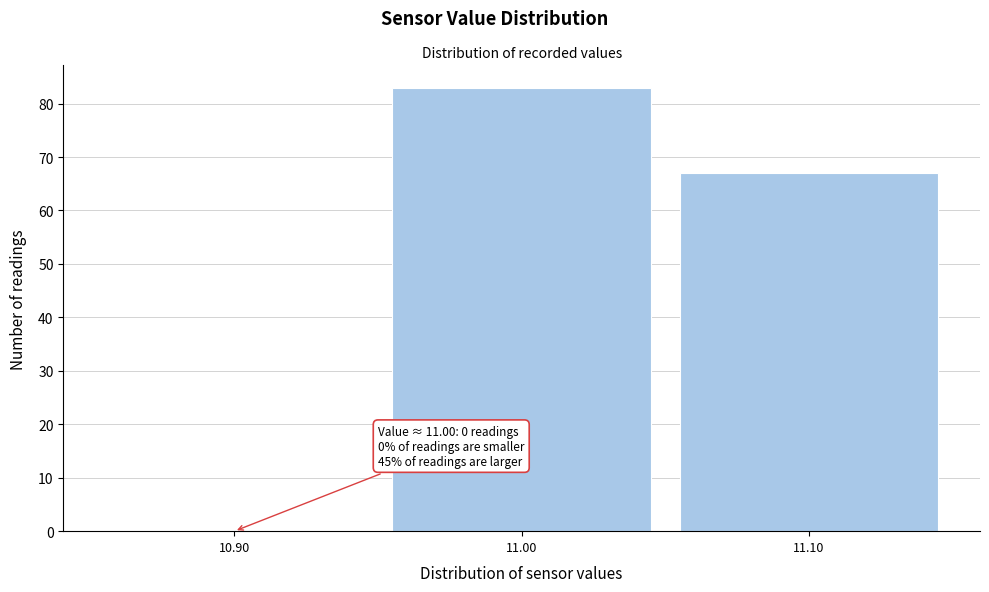

Reading right to left, transcribe all the data shown in this chart.

11.10=67	11.00=83	10.90=0